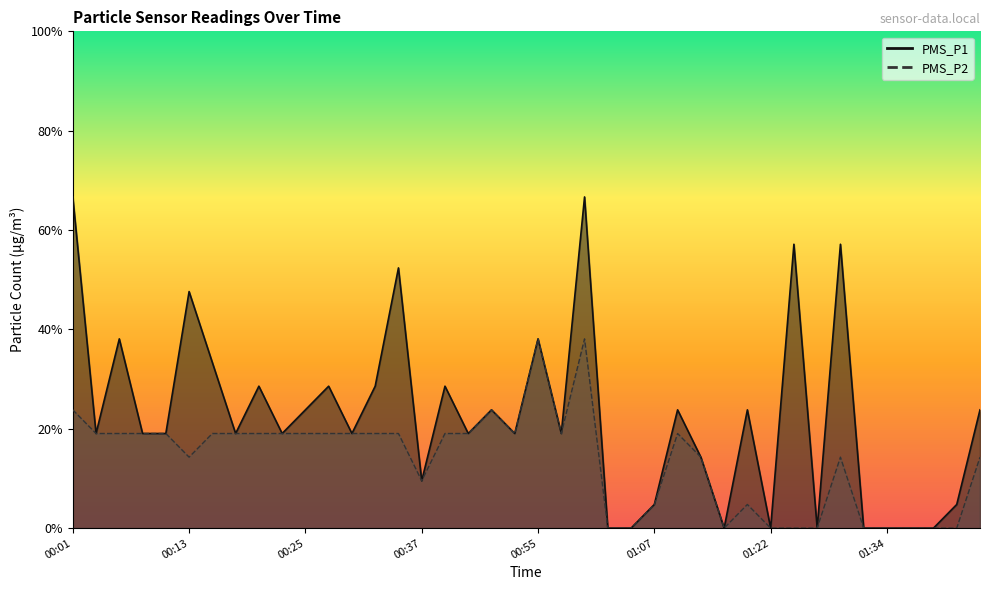

Is the value of PMS_P1 at 00:13 greater than the value of PMS_P2 at 01:00?

Yes